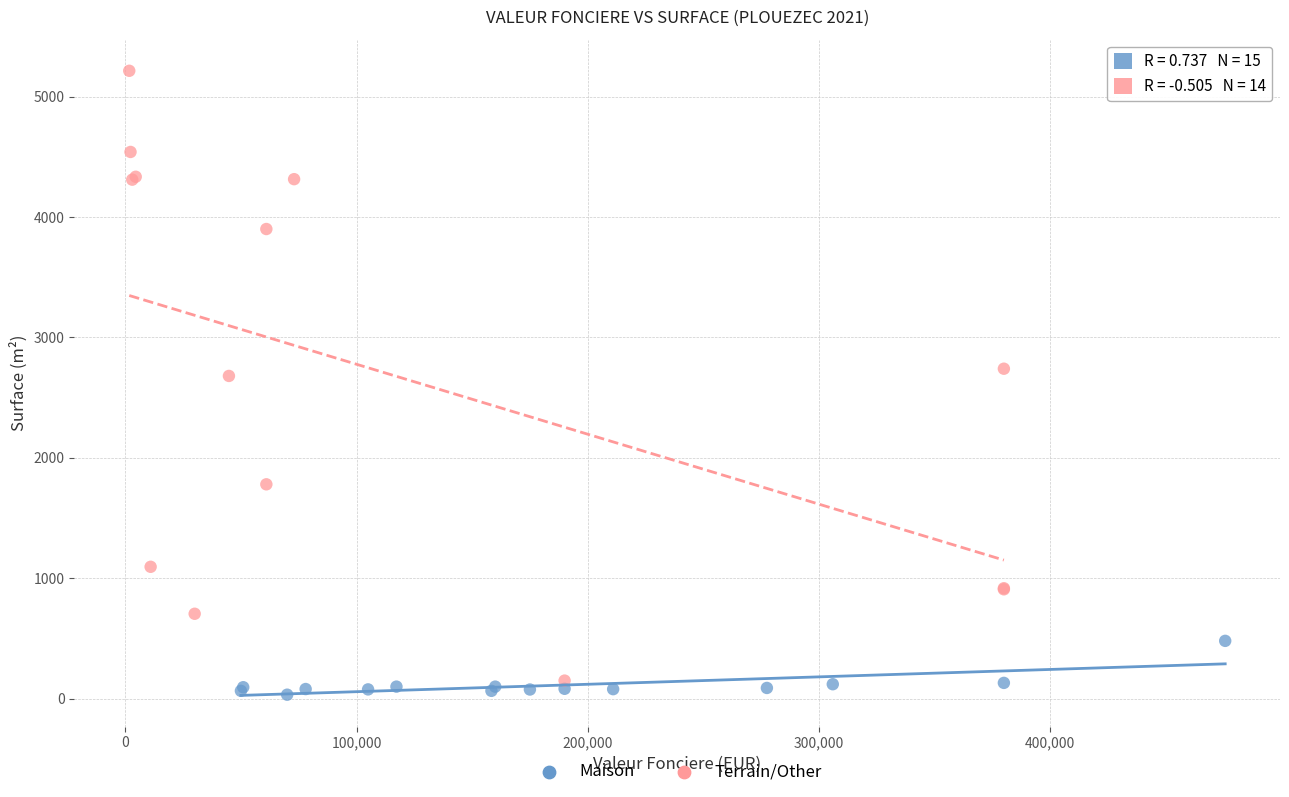

Which series has the largest Y range (max minus min)?

Terrain/Other